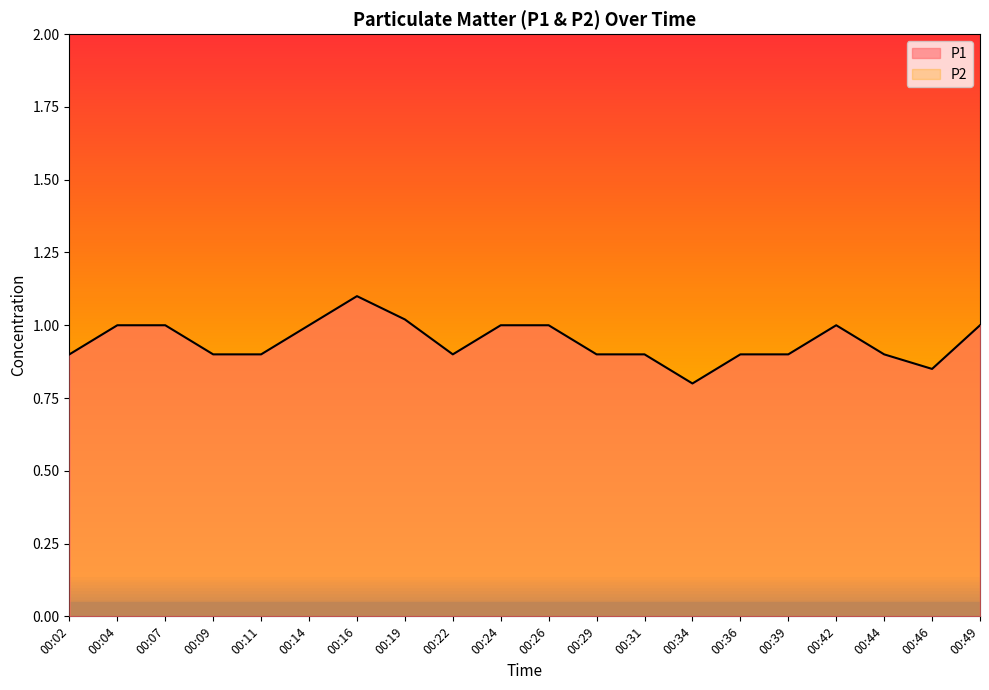

At which label is the value closest to 0?

00:34